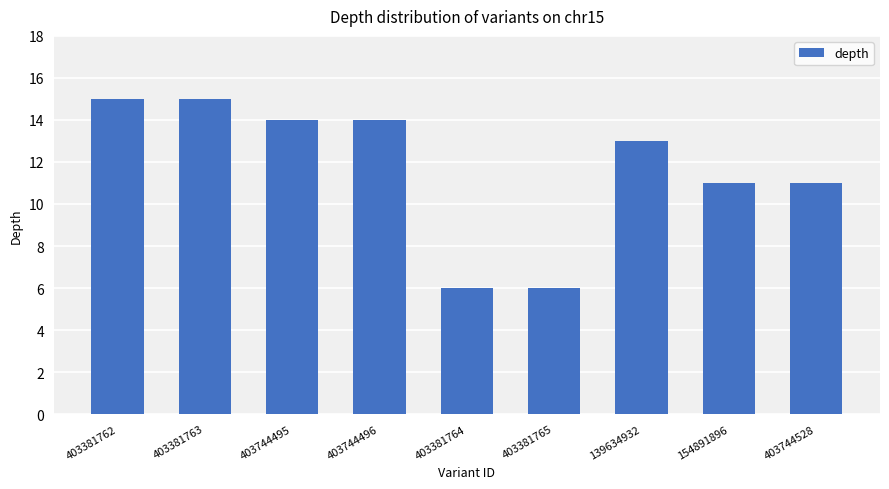

What is the smallest value displayed?

6